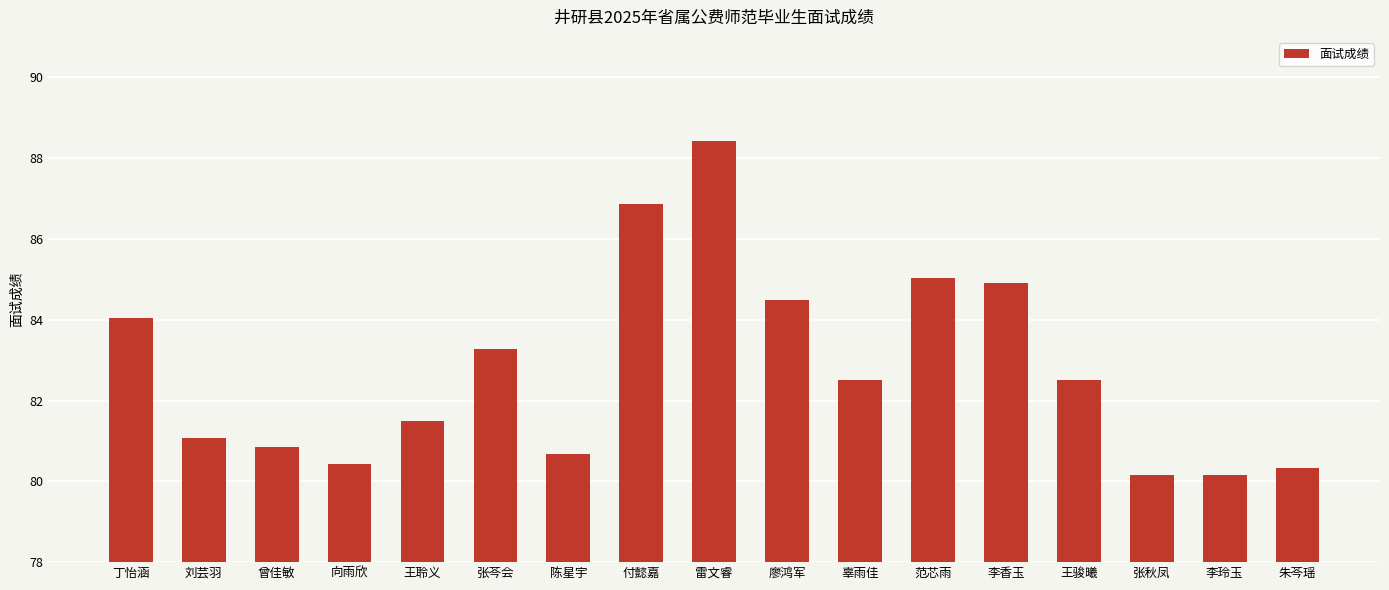

How many bars are there in total?

17